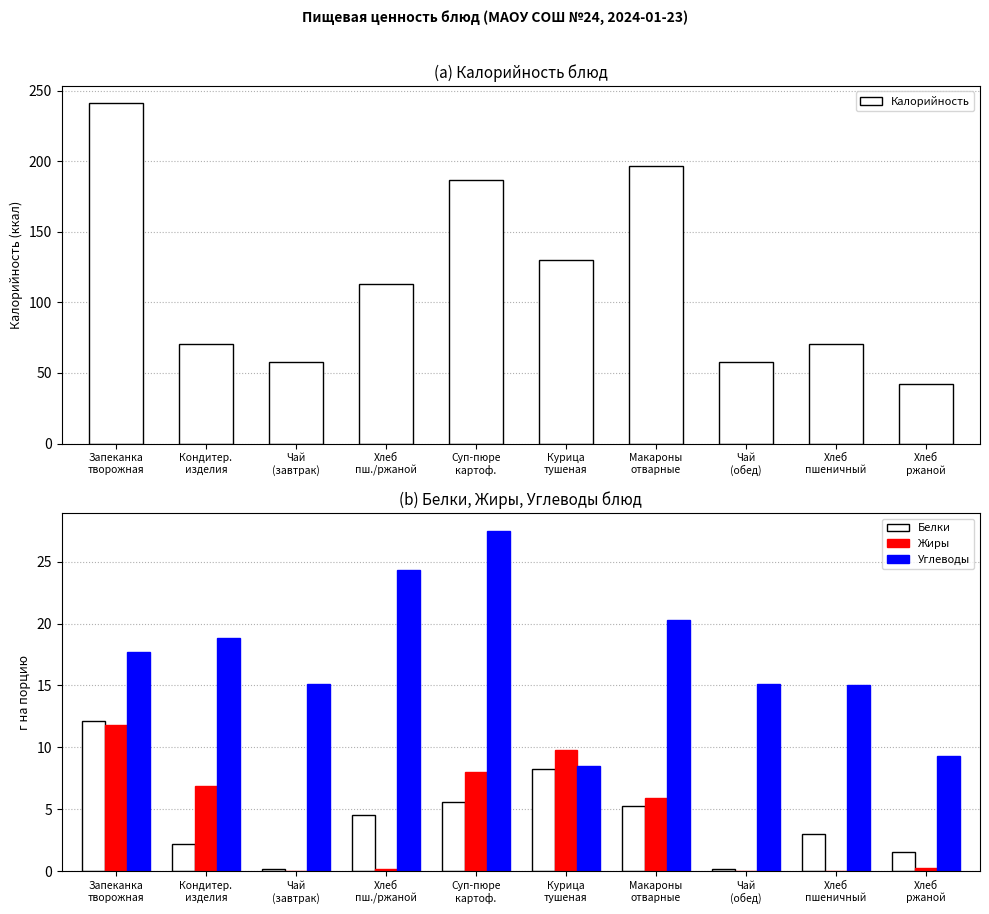

What is the minimum value for Белки?

0.2